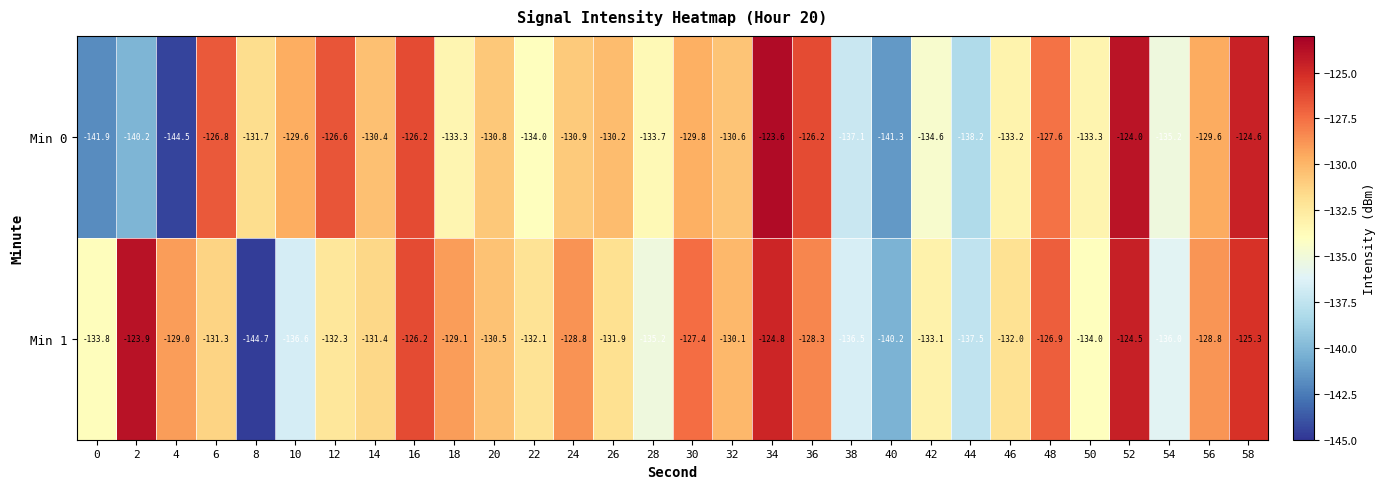

At which category is the sum across all series the highest?

34